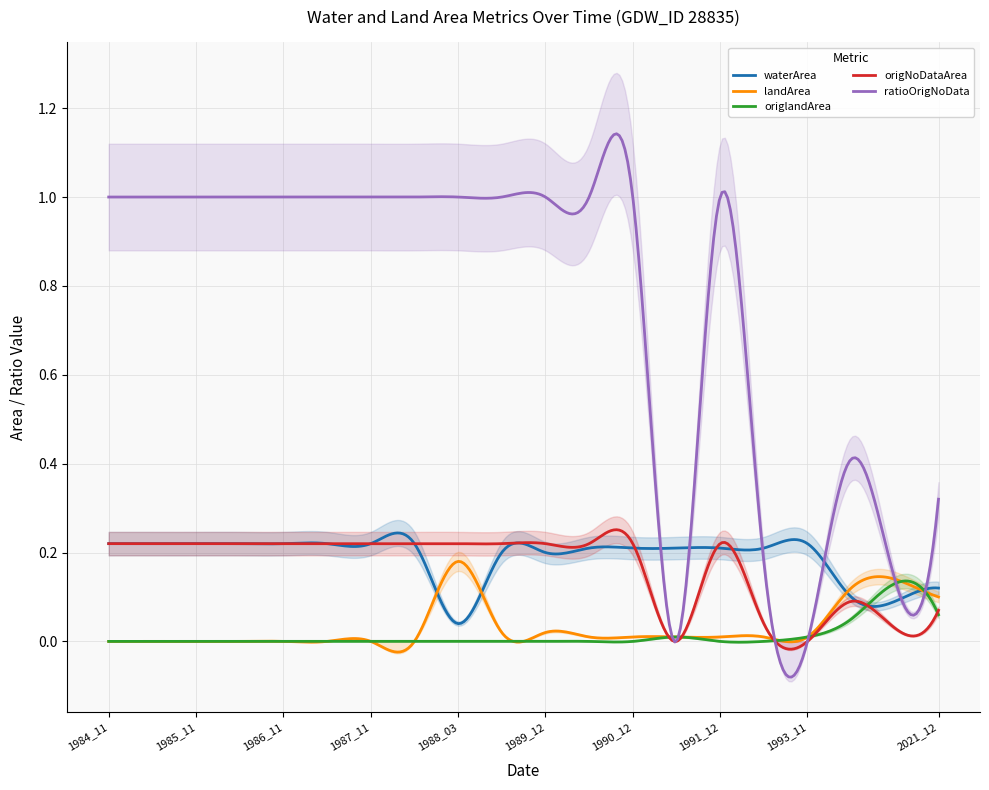

What is the total value across all series at 1988_03?

1.4